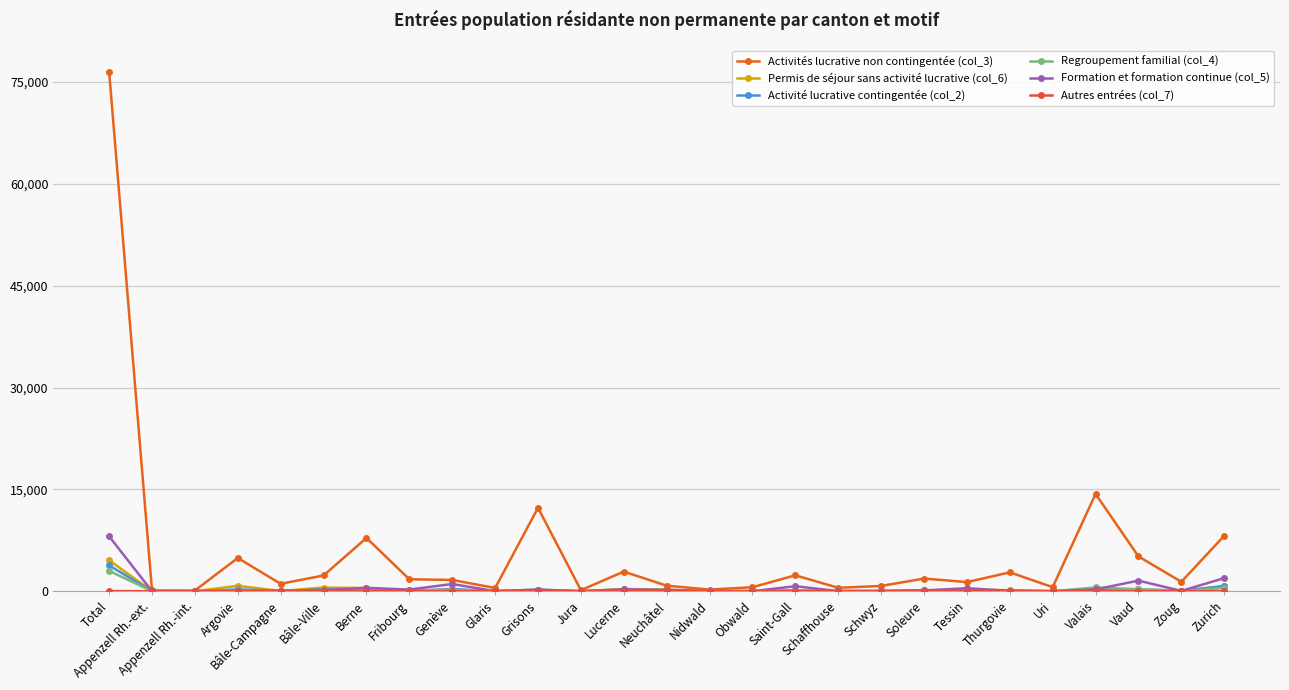

What is the maximum value shown in the chart?

76523